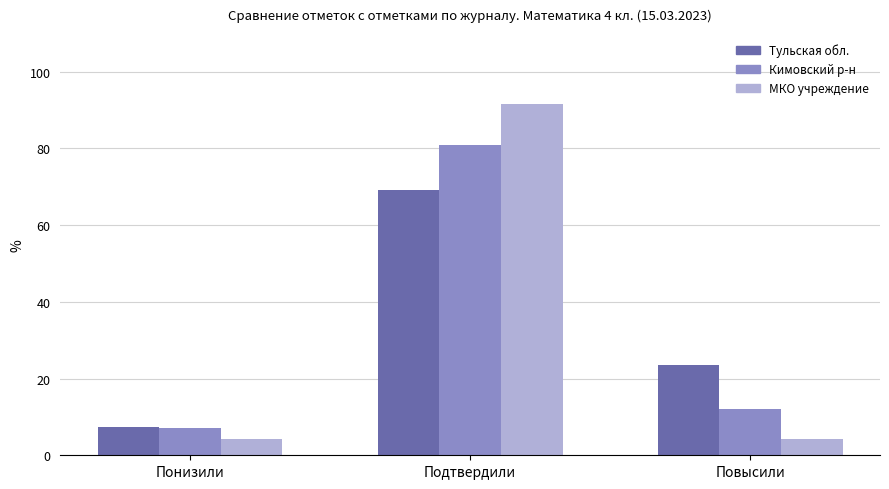

What is the difference between the highest and lowest values at Понизили?

3.2